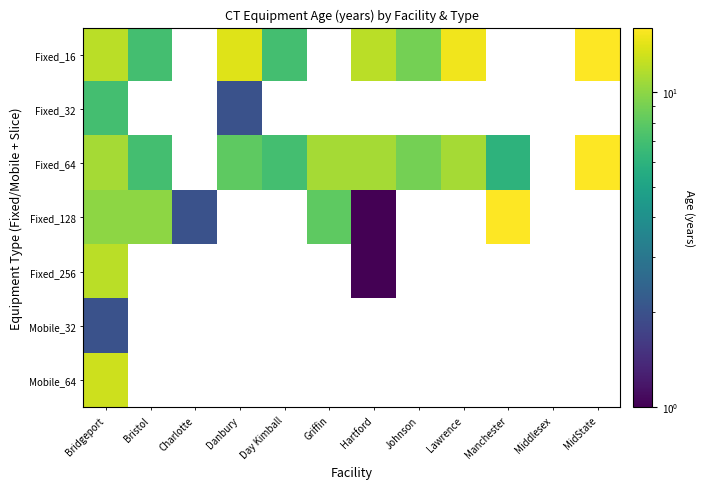

Which series has the largest range (max minus min)?

Fixed_128